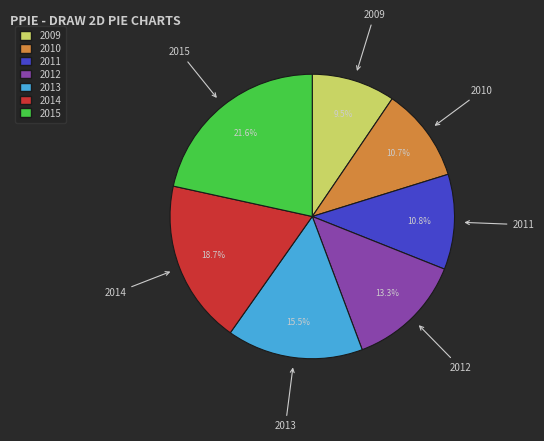

What is the ratio of the value at 2010 to the value at 2014?

0.6